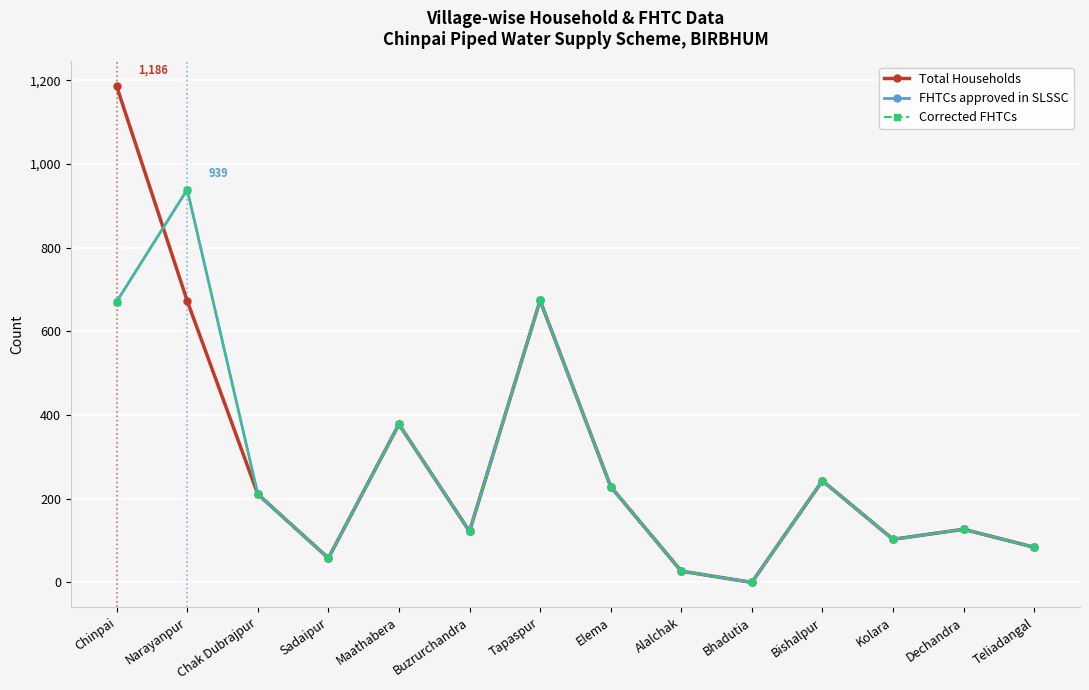

Is this an area chart (filled region under the line)?

No